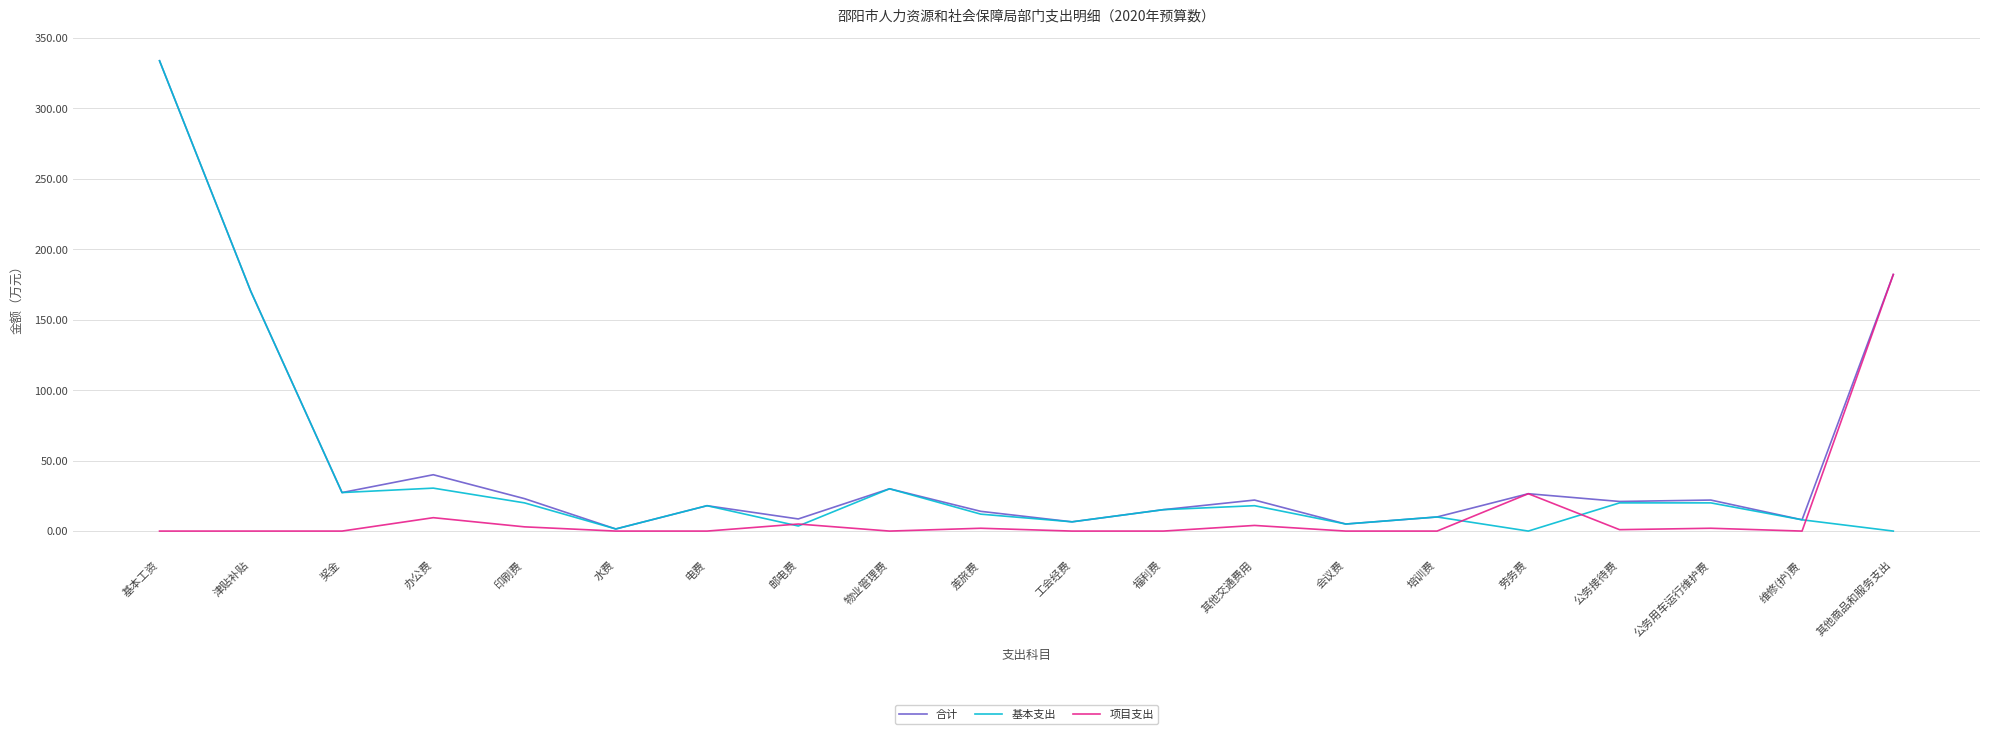

At which label is 基本支出 closest to 166?

津贴补贴